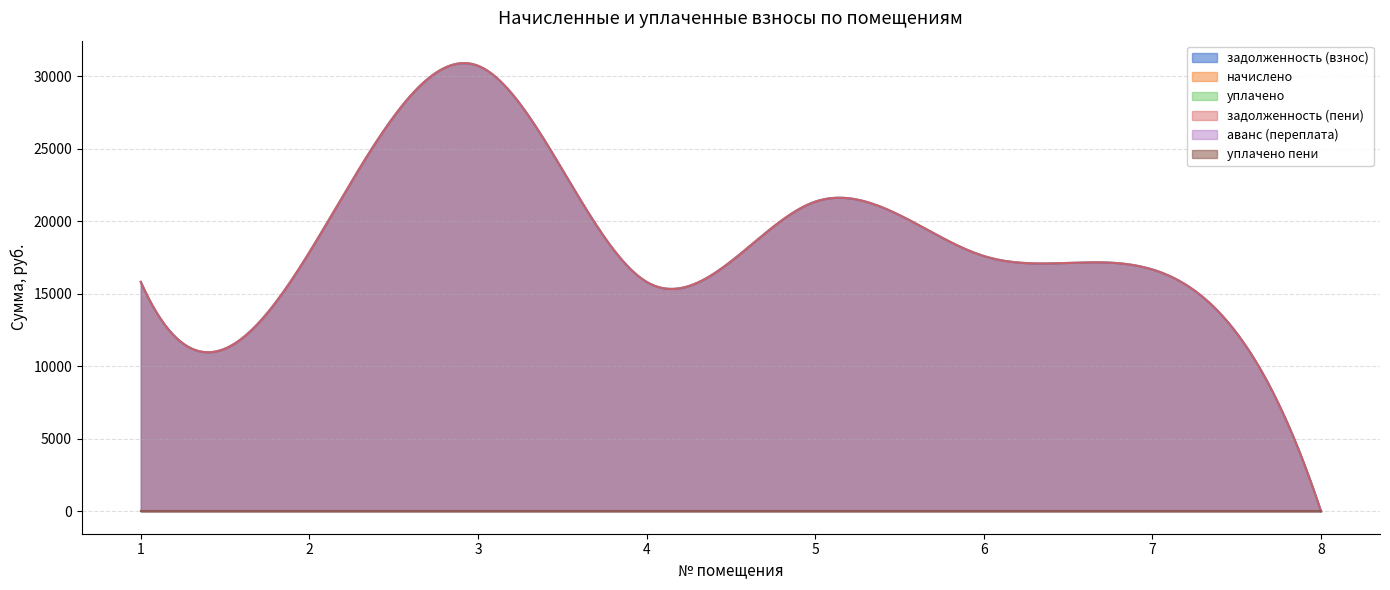

List the series in order of their peak value, lowest first.

начислено, уплачено, аванс (переплата), уплачено пени, задолженность (взнос), задолженность (пени)